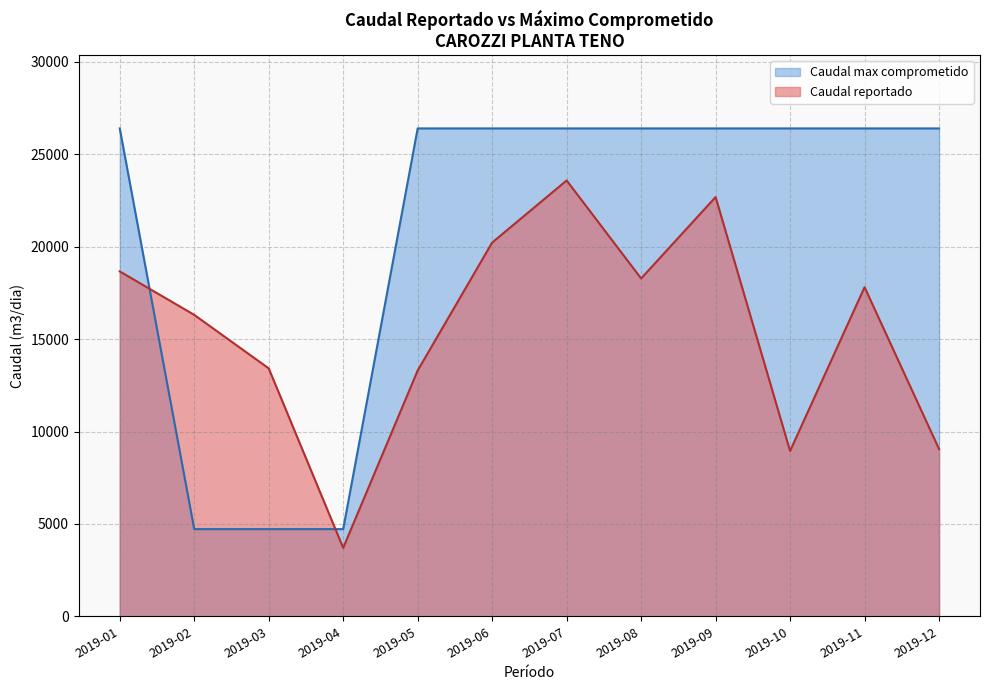

List the series in order of their overall mean, lowest first.

Caudal reportado, Caudal max comprometido